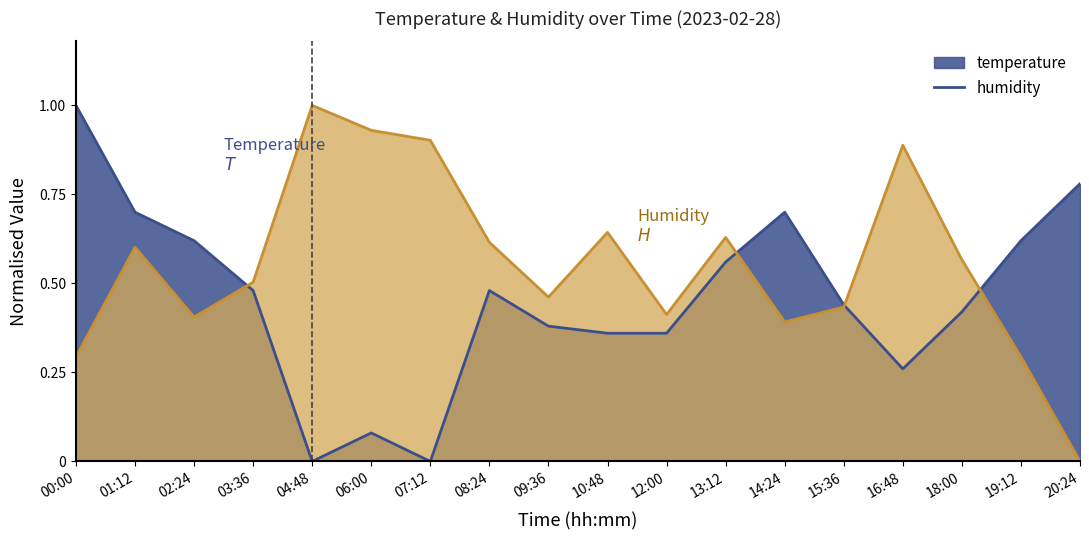

Reading right to left, extract all data points from this chart.

temperature: 20:24=0.8	19:12=0.6	18:00=0.4	16:48=0.3	15:36=0.4	14:24=0.7	13:12=0.6	12:00=0.4	10:48=0.4	09:36=0.4	08:24=0.5	07:12=0.0	06:00=0.1	04:48=0.0	03:36=0.5	02:24=0.6	01:12=0.7	00:00=1.0
humidity: 20:24=0.0	19:12=0.3	18:00=0.6	16:48=0.9	15:36=0.4	14:24=0.4	13:12=0.6	12:00=0.4	10:48=0.6	09:36=0.5	08:24=0.6	07:12=0.9	06:00=0.9	04:48=1.0	03:36=0.5	02:24=0.4	01:12=0.6	00:00=0.3